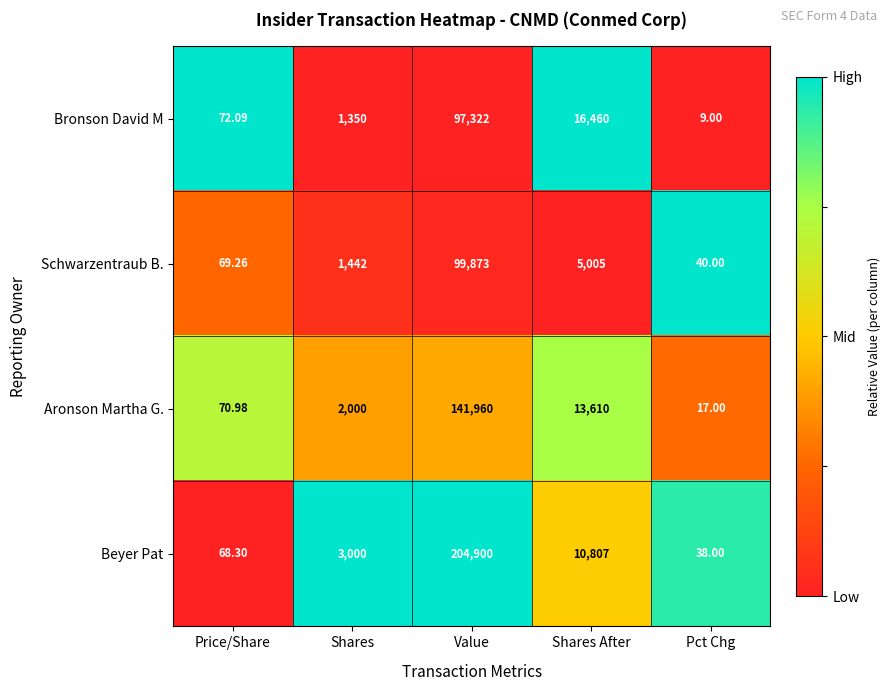

Rank the series at Shares from lowest to highest value.

Bronson David M, Schwarzentraub B., Aronson Martha G., Beyer Pat